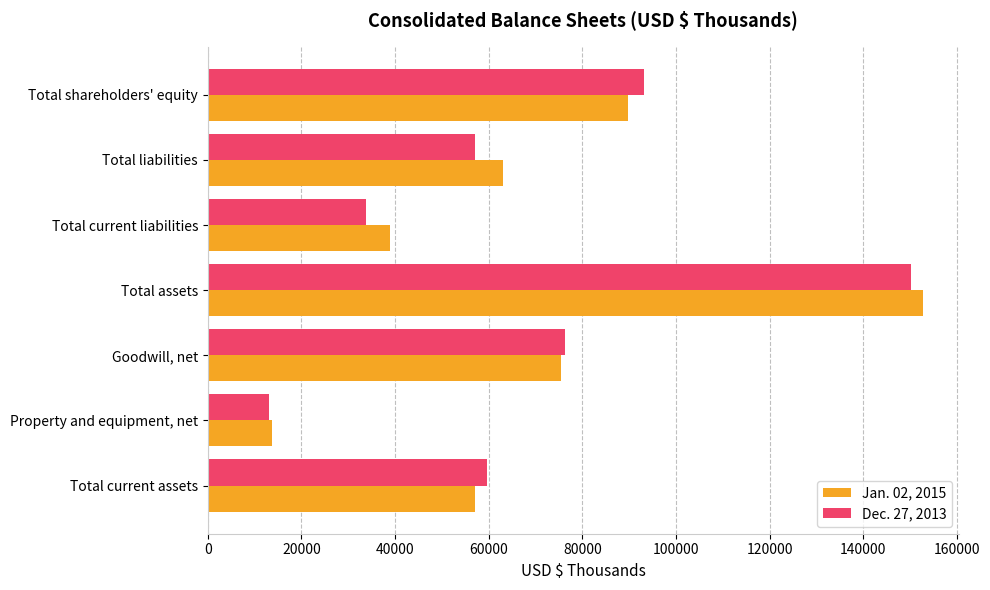

What is the average value of the Jan. 02, 2015 series?

70089